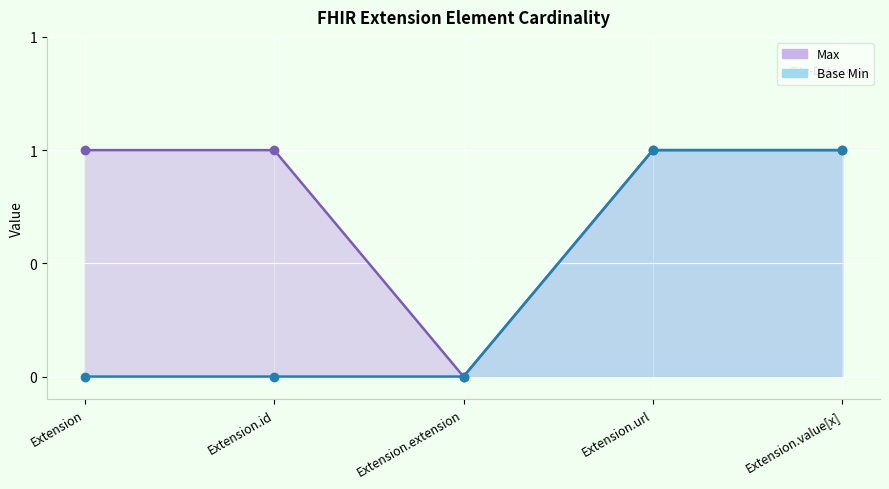

True or false: Max has more than 0 points higher than both neighbors.

False